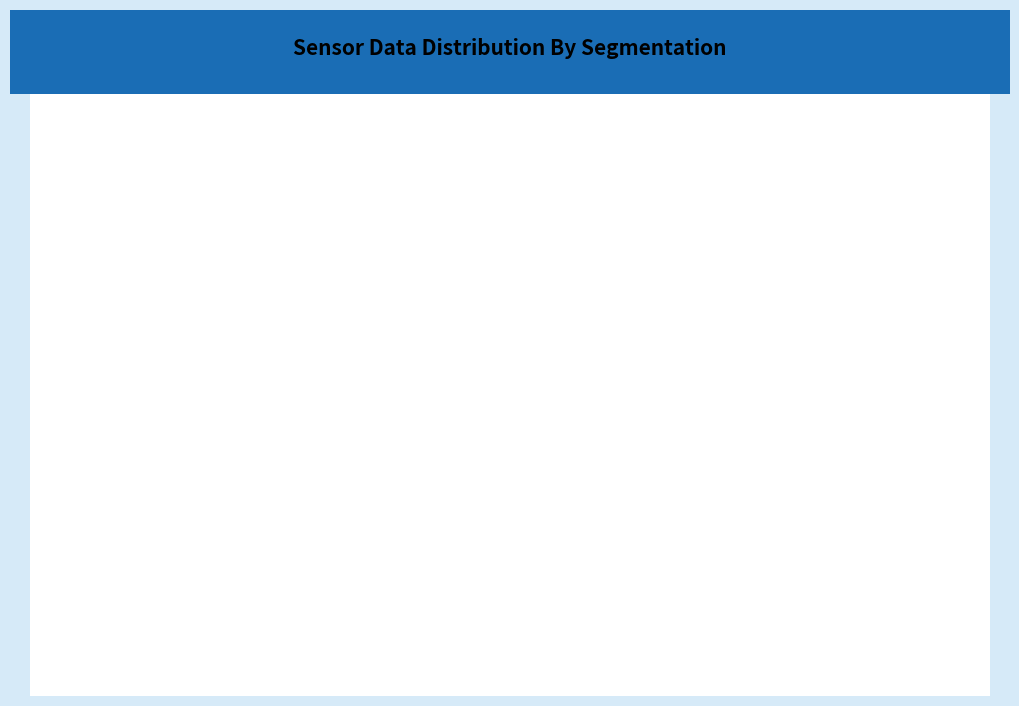

What is the ratio of the value at By Application to the value at By Type?

1.0